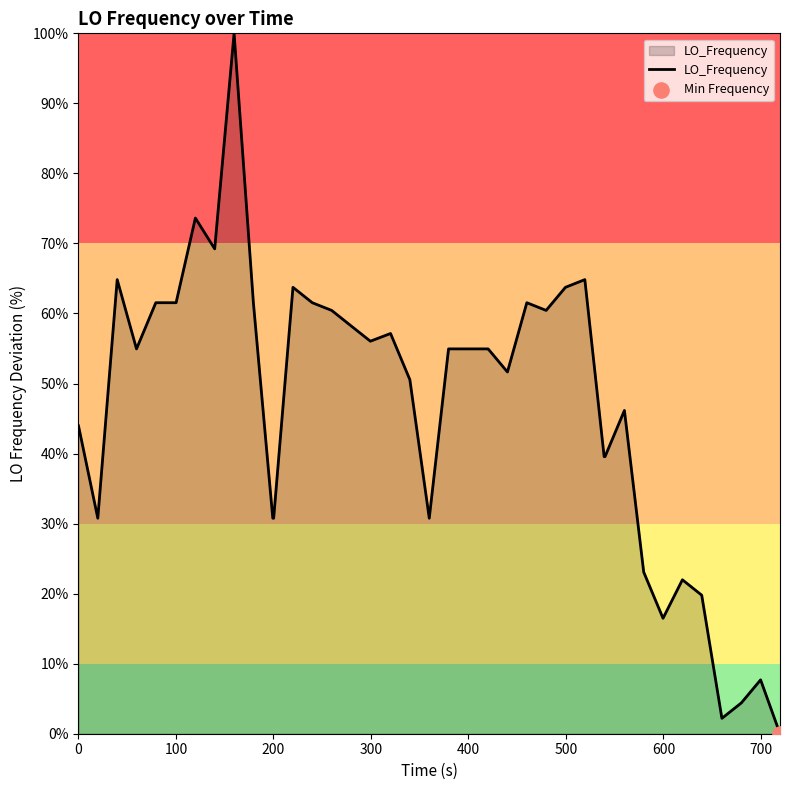

What is the difference between the maximum and minimum values?

100.0